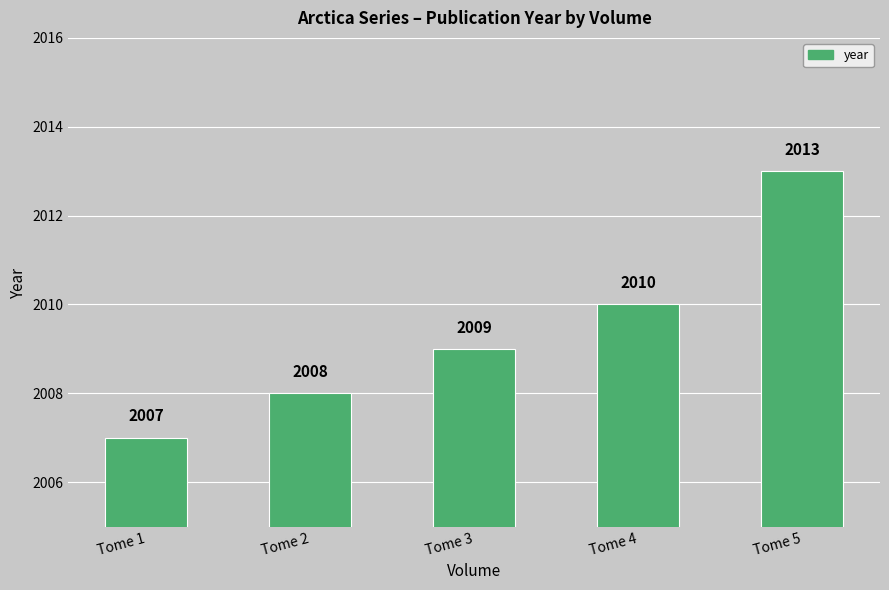

What is the value of the 1st bar from the left?

2007